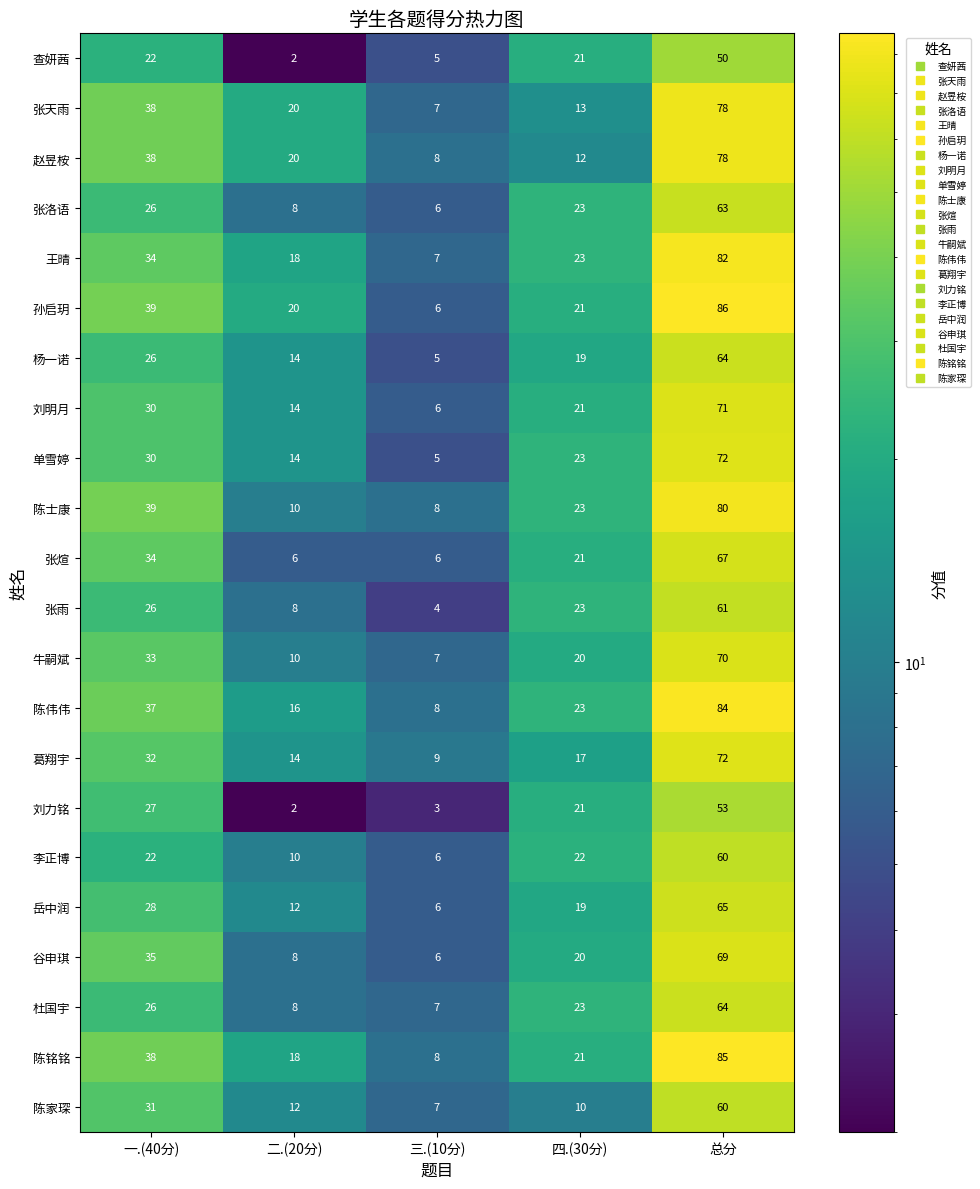

What is the sum of all 张雨 values?

122